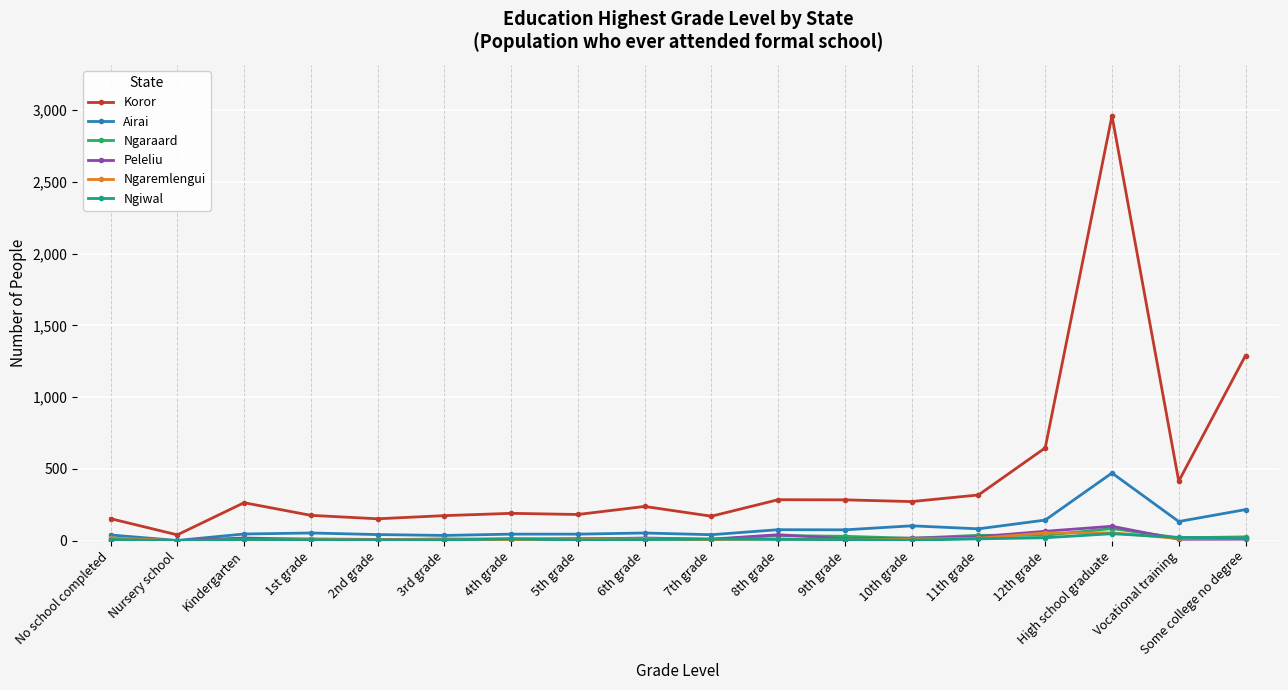

What is the label of the 18th point from the right?

No school completed